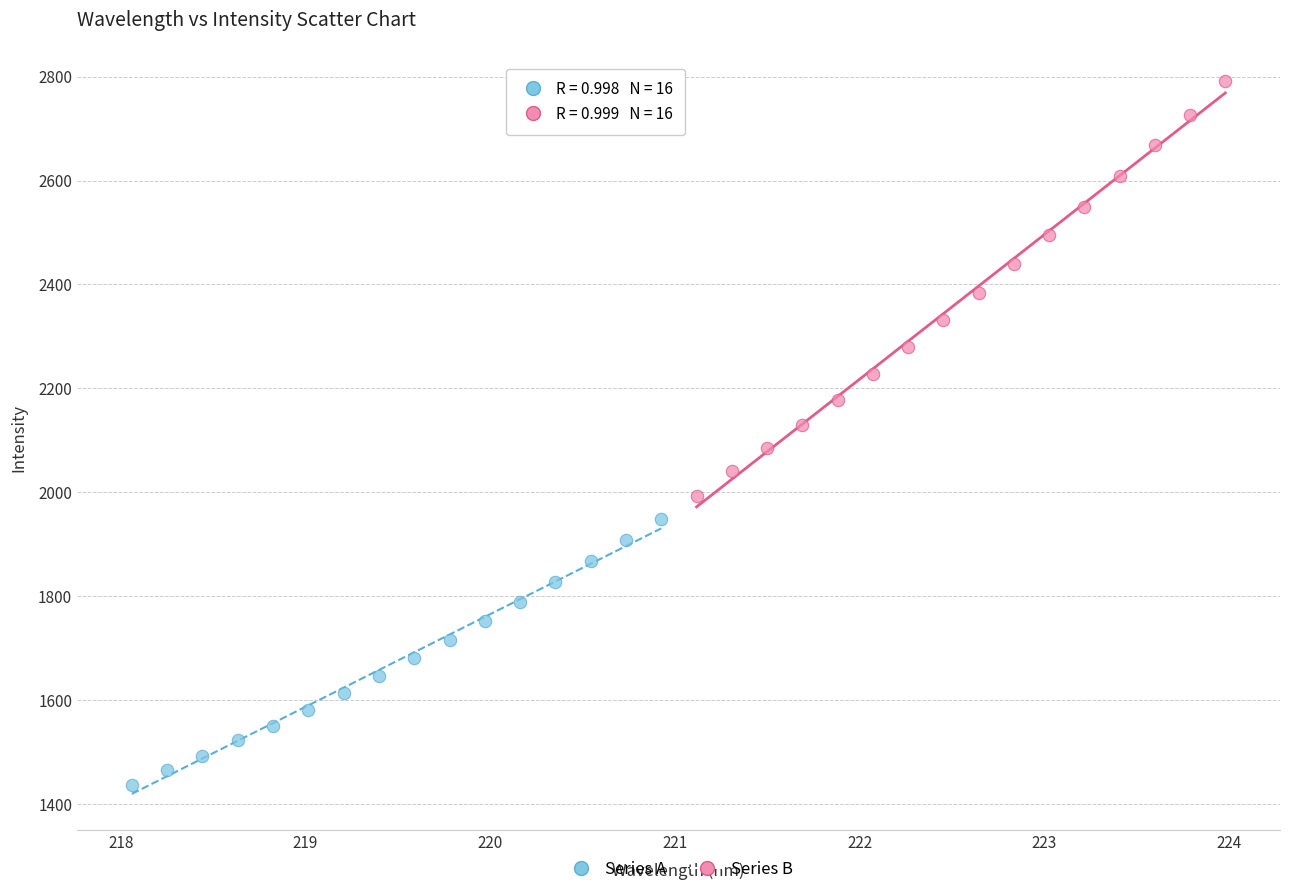

Which series has the largest Y range (max minus min)?

Series B